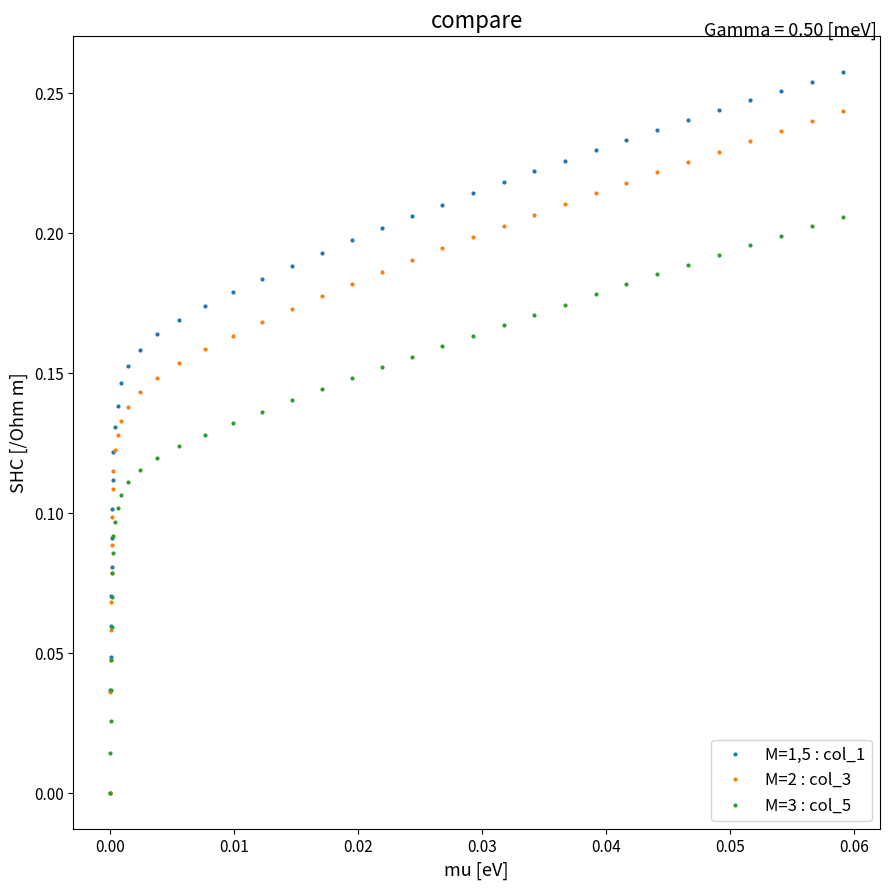

Which series has the largest range (max minus min)?

M=1,5 : col_1